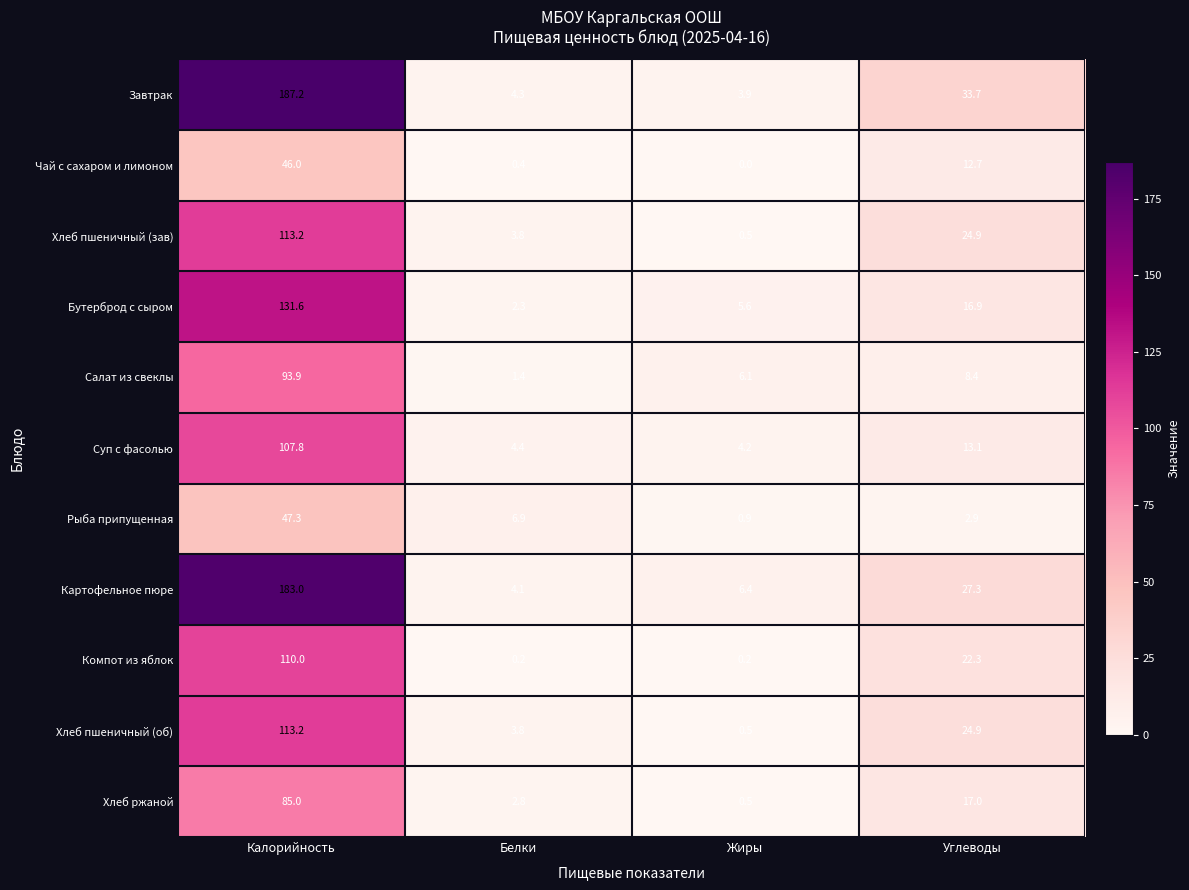

The value of Компот из яблок at Калорийность is 110.0. True or false?

True